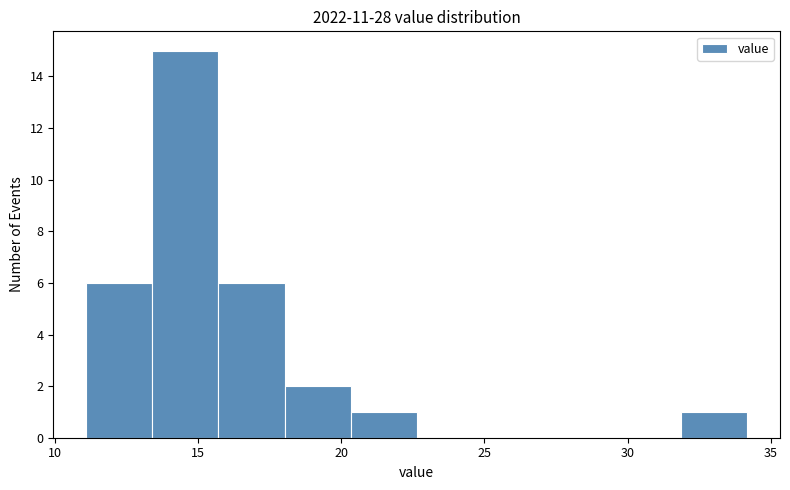

How tall is the bar that spans 15.5 to 18.0 on the x-axis? Neither the bar edges nor the heights are printed on the chart, so give them approximately, as read against the axes.

6